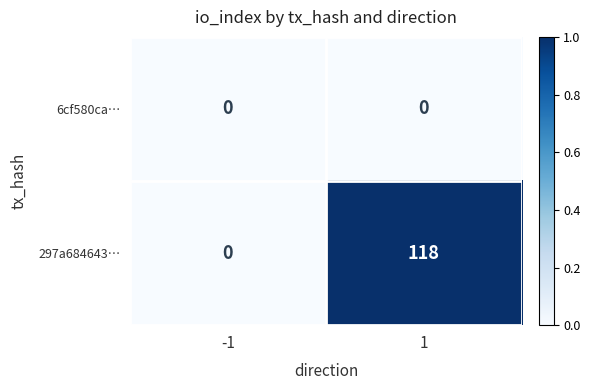

Reading left to right, what are all the values shown in this chart?

6cf580ca…: -1=0	1=0
297a684643…: -1=0	1=118